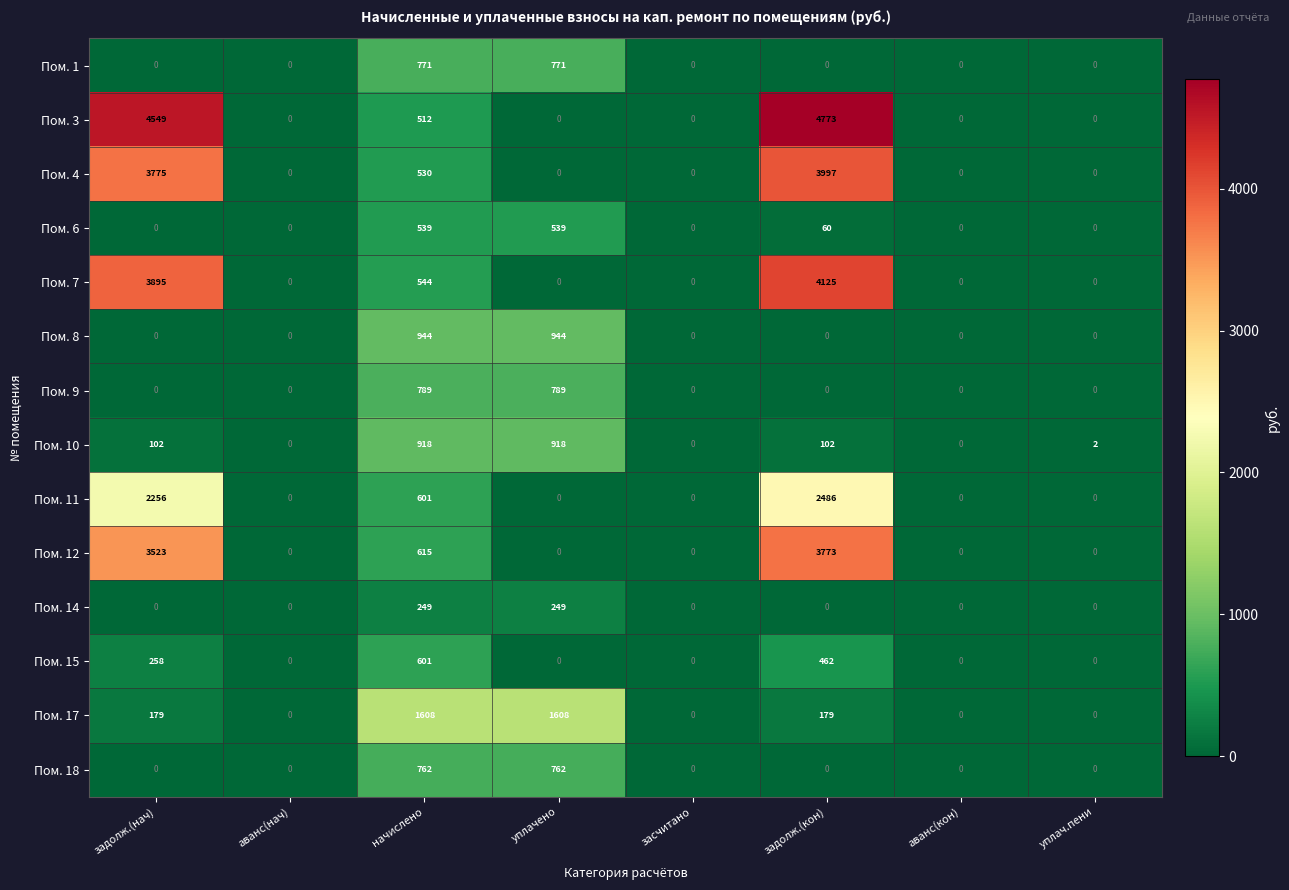

What is the spread (max minus min) of values at задолж.(кон)?

4773